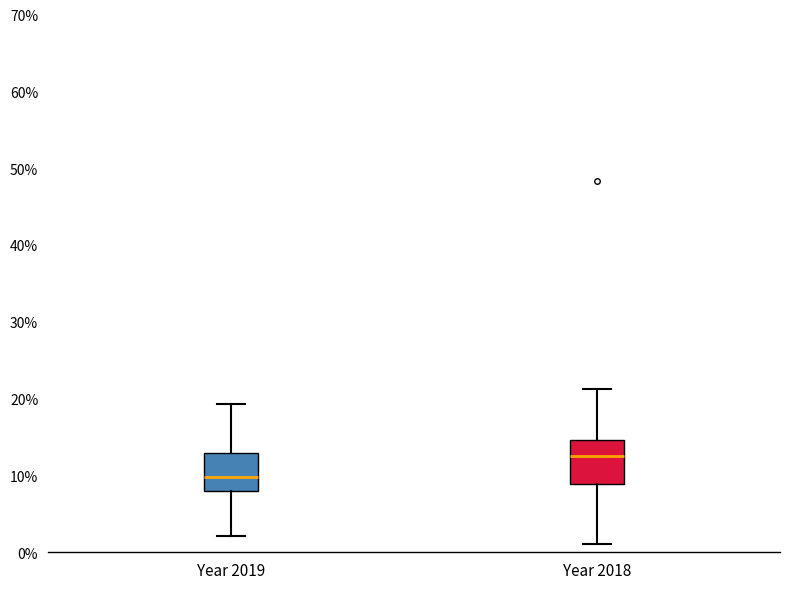

Reading left to right, read every box against the y-axis: the position of its median line, the range the box covers, and the ends of its whiskers. The values are not printed on the chart, so give them approximately, as read against the axis.

Year 2019: median 10, box 8 to 13, whiskers 2 to 19
Year 2018: median 13, box 9 to 15, whiskers 1 to 21